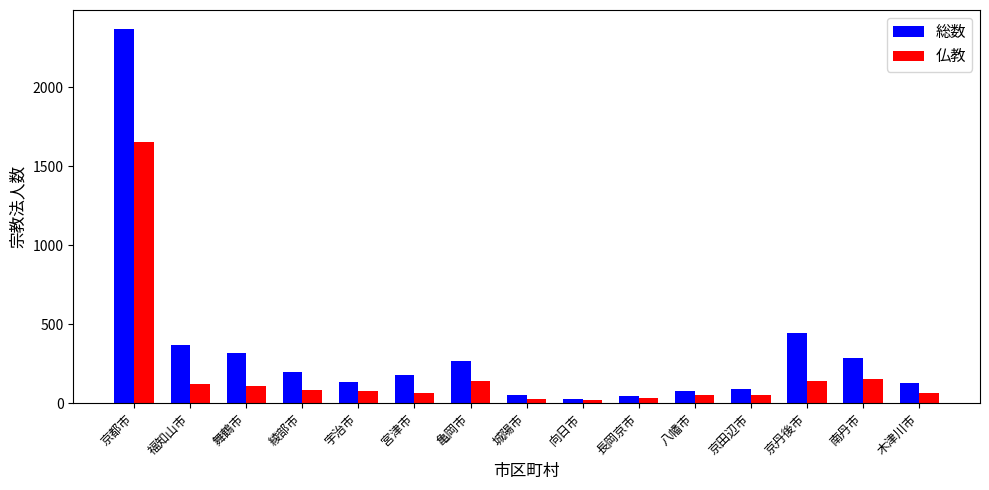

What is the value of the 仏教 bar at the 4th from the left?

83